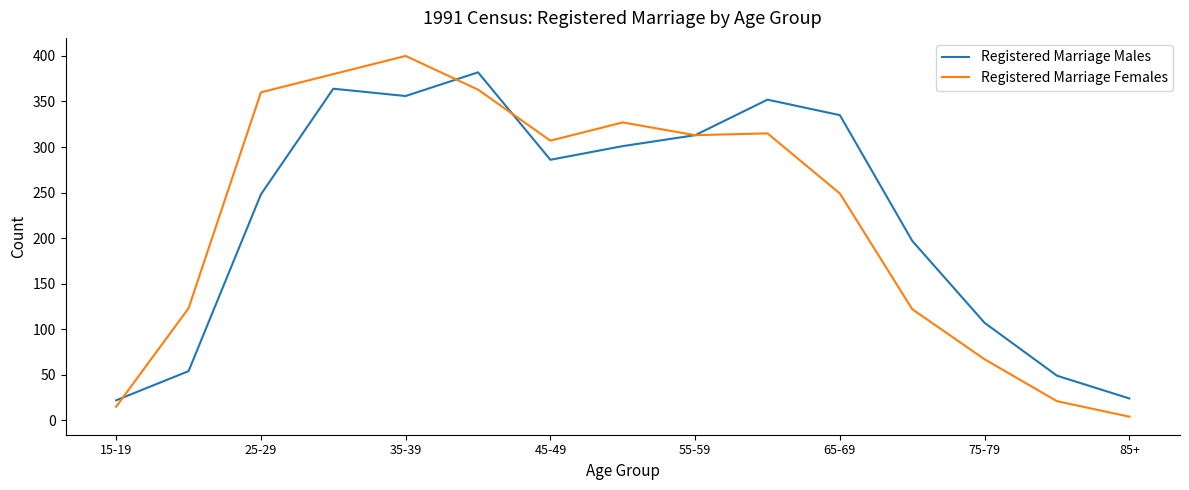

Which series has the widest spread of values?

Registered Marriage Females